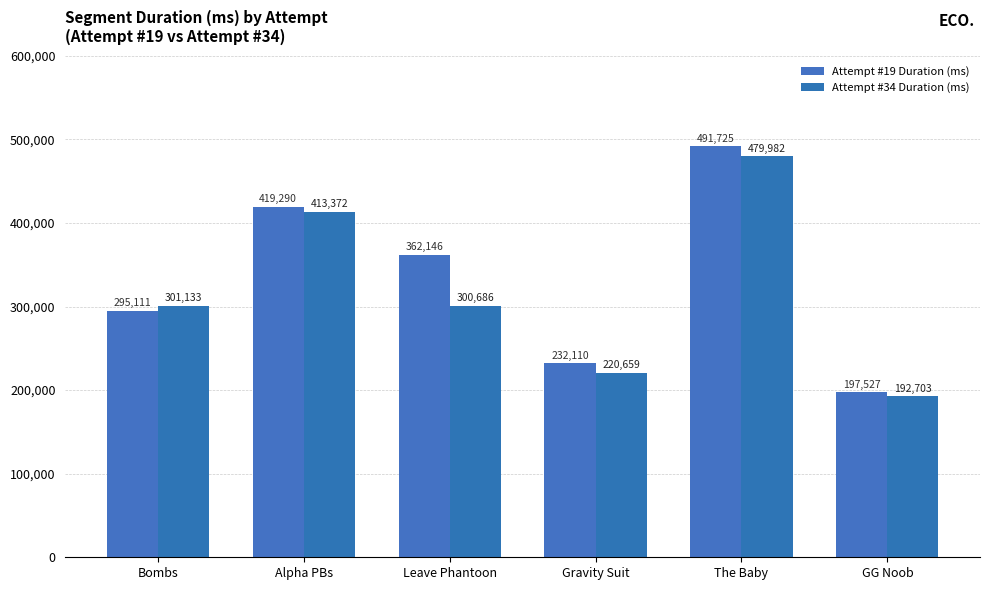

What is the smallest value displayed?

192703